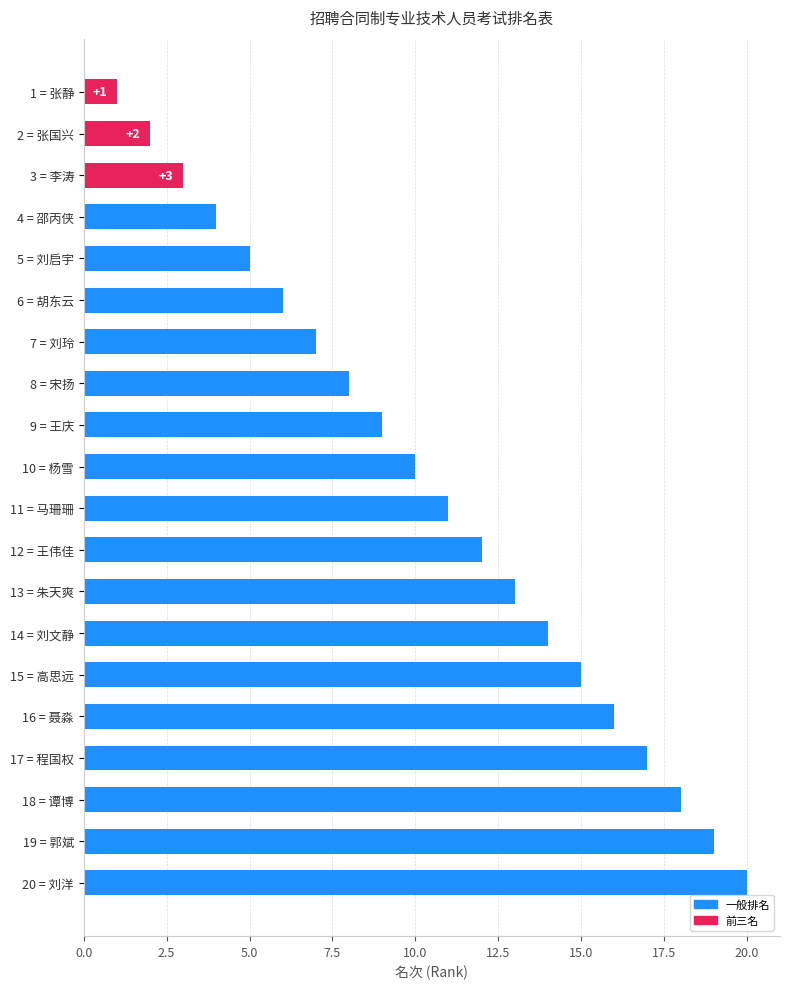

Which label corresponds to the smallest value in the chart?

1 = 张静